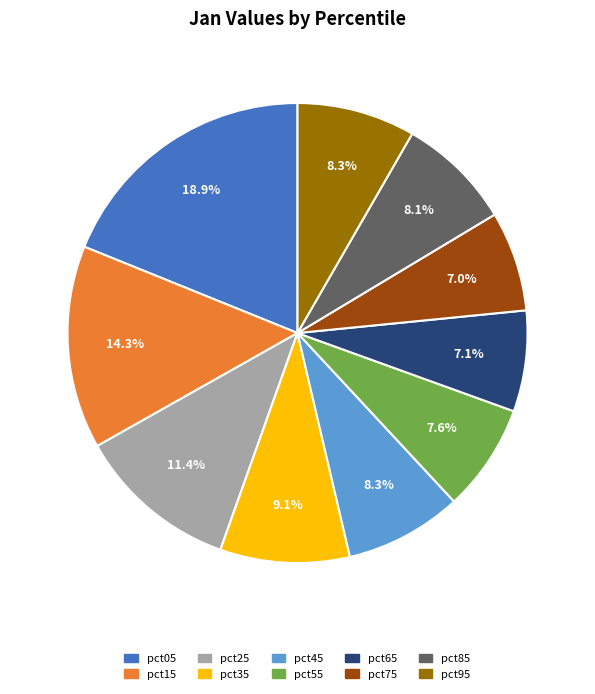

How many segments does this pie chart have?

10